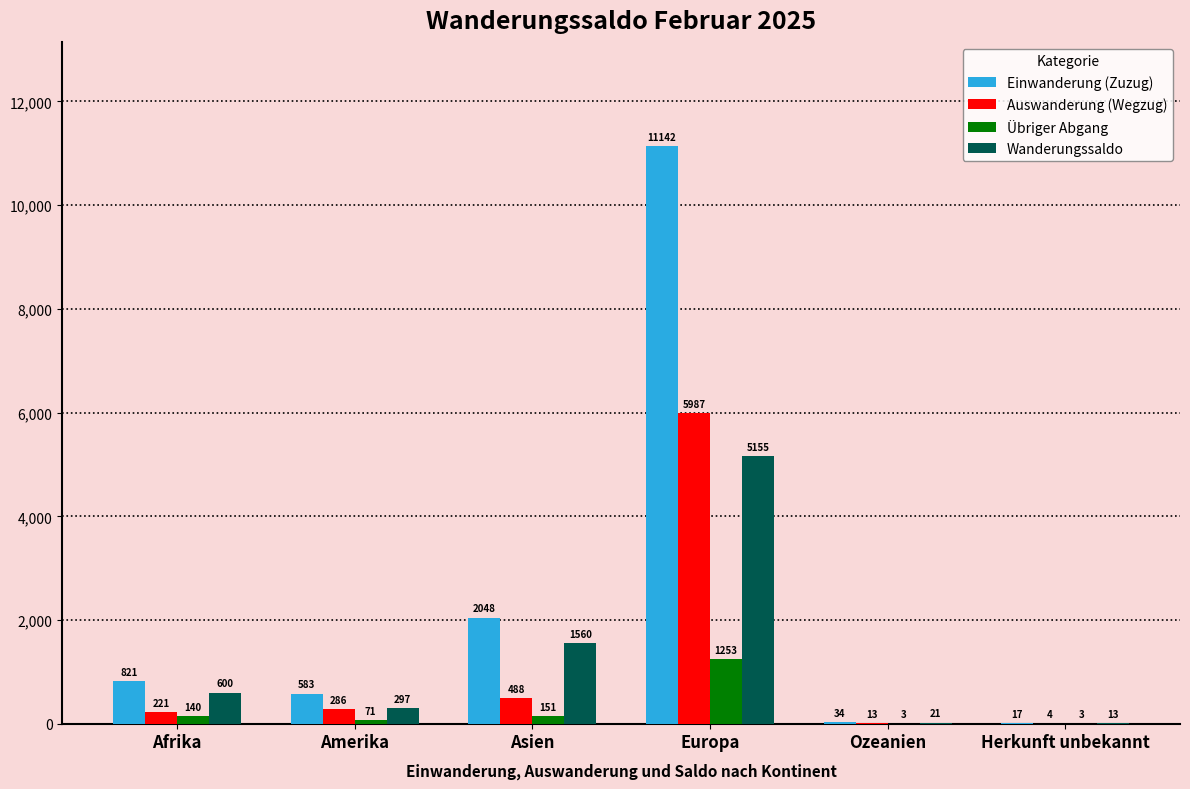

Reading left to right, what are all the values shown in this chart?

Einwanderung (Zuzug): Afrika=821	Amerika=583	Asien=2048	Europa=11142	Ozeanien=34	Herkunft unbekannt=17
Auswanderung (Wegzug): Afrika=221	Amerika=286	Asien=488	Europa=5987	Ozeanien=13	Herkunft unbekannt=4
Übriger Abgang: Afrika=140	Amerika=71	Asien=151	Europa=1253	Ozeanien=3	Herkunft unbekannt=3
Wanderungssaldo: Afrika=600	Amerika=297	Asien=1560	Europa=5155	Ozeanien=21	Herkunft unbekannt=13